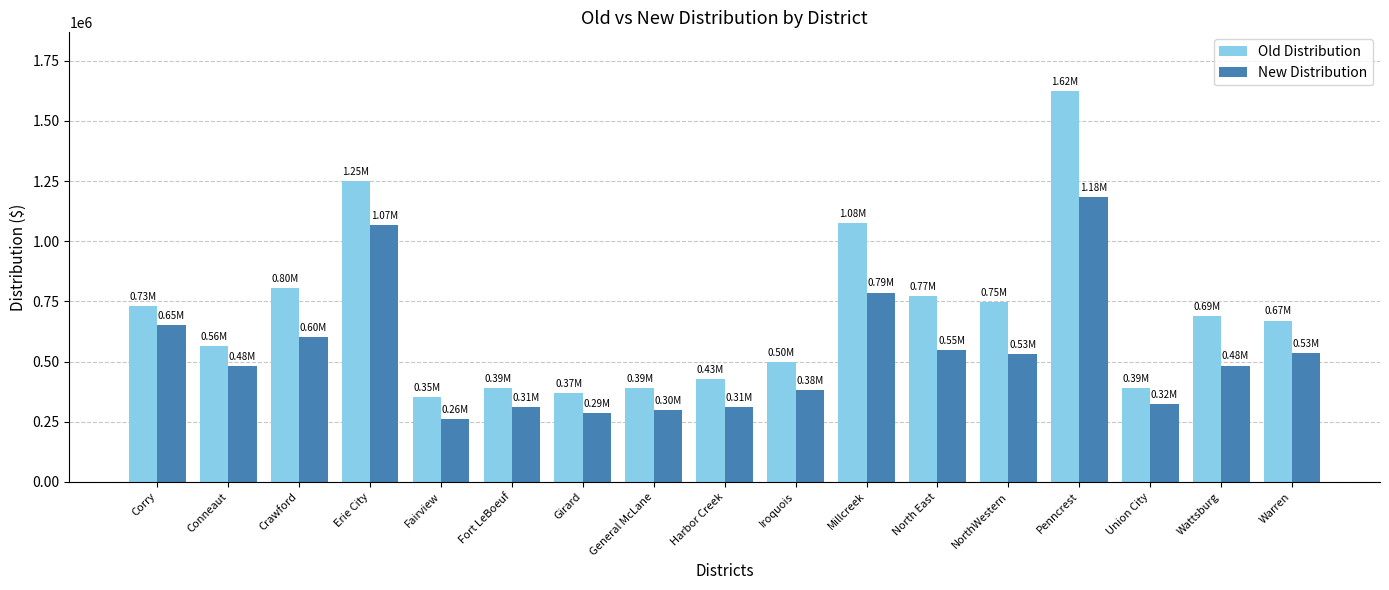

Read the New Distribution value at North East.

547910.7